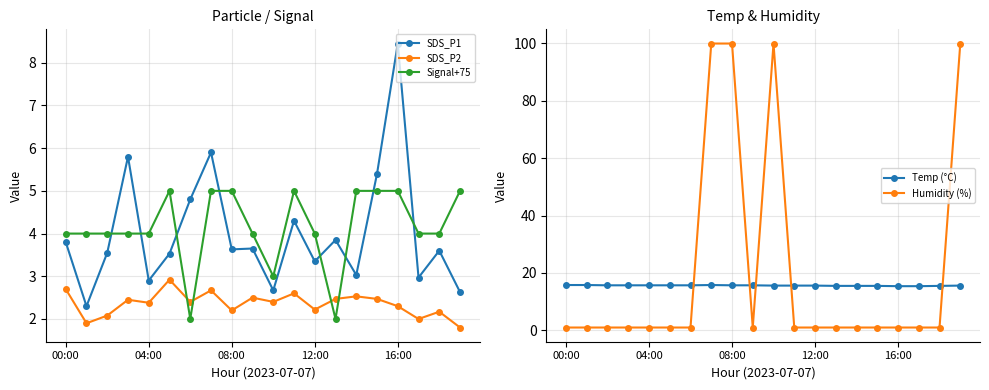

True or false: SDS_P1 and SDS_P2 intersect in this chart.

False